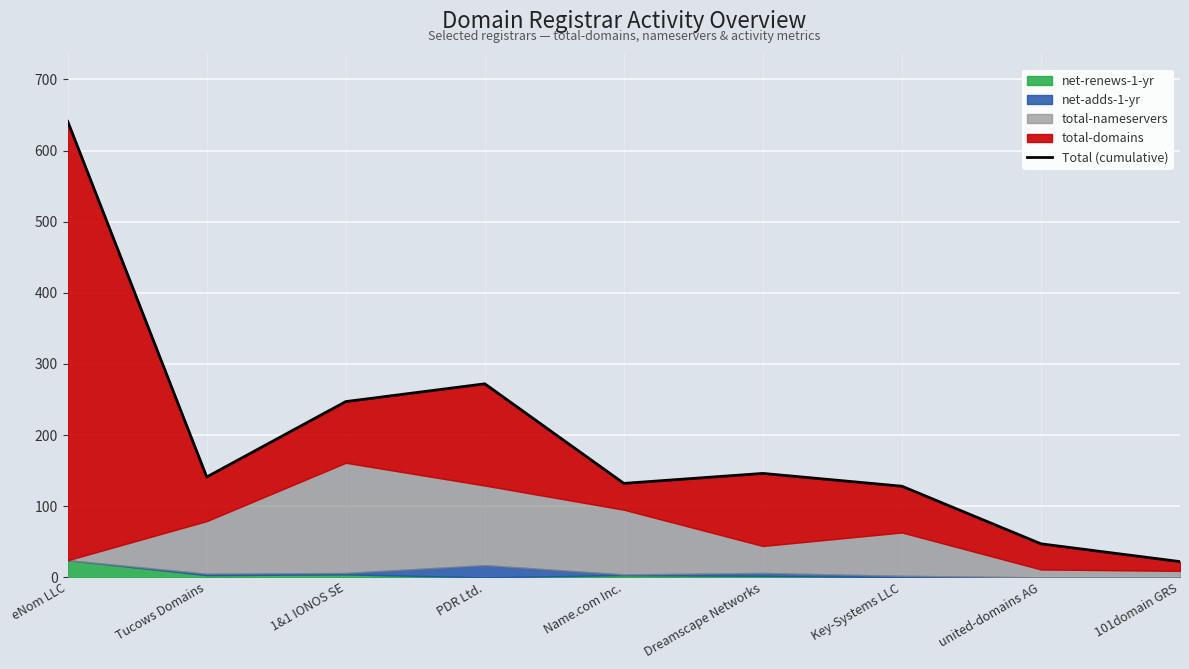

How many data points are above 141?

4